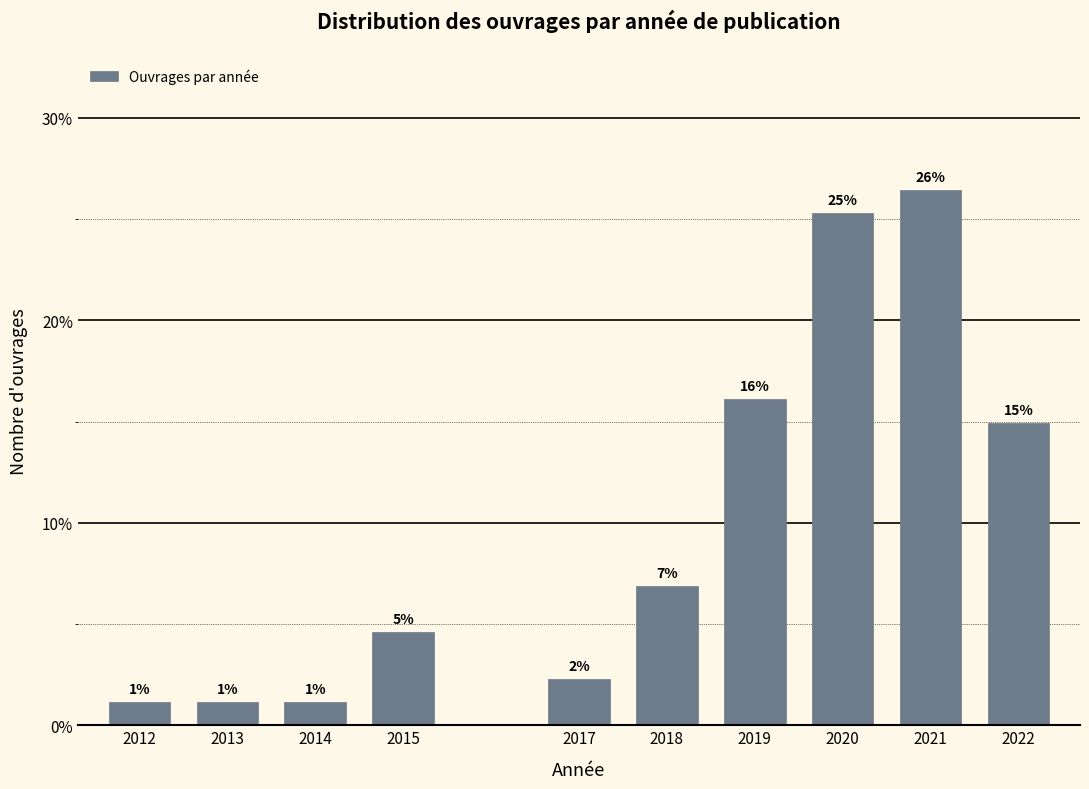

How many bars are there in total?

10